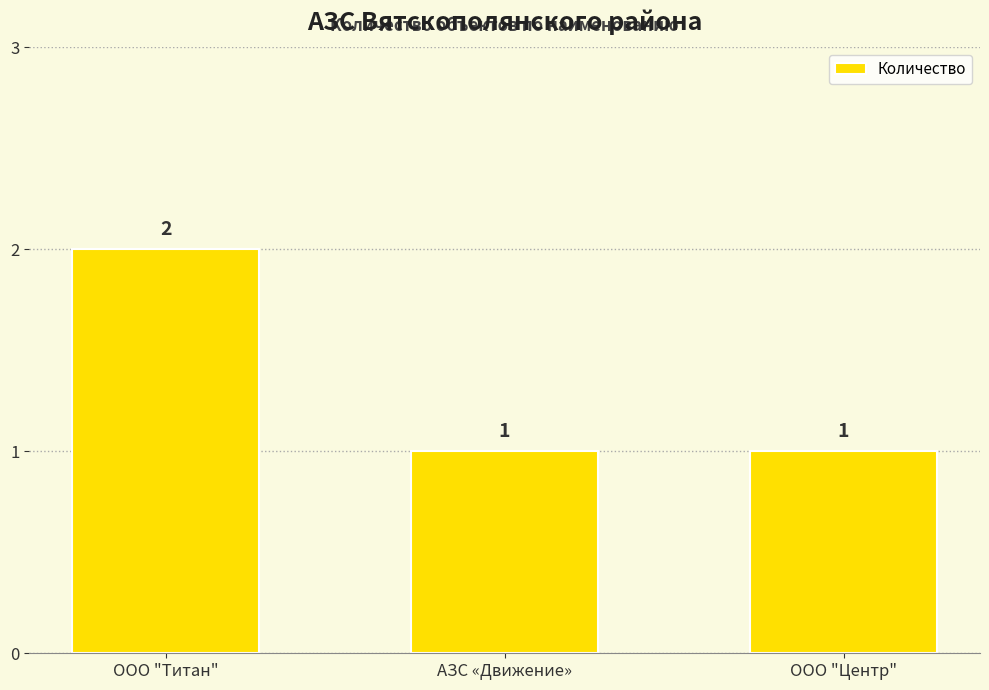

What is the sum of all values?

4